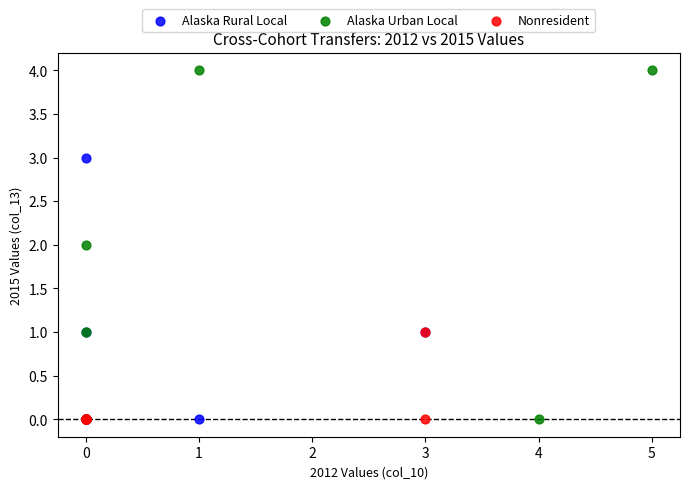

Which series contains the highest Y value?

Alaska Urban Local